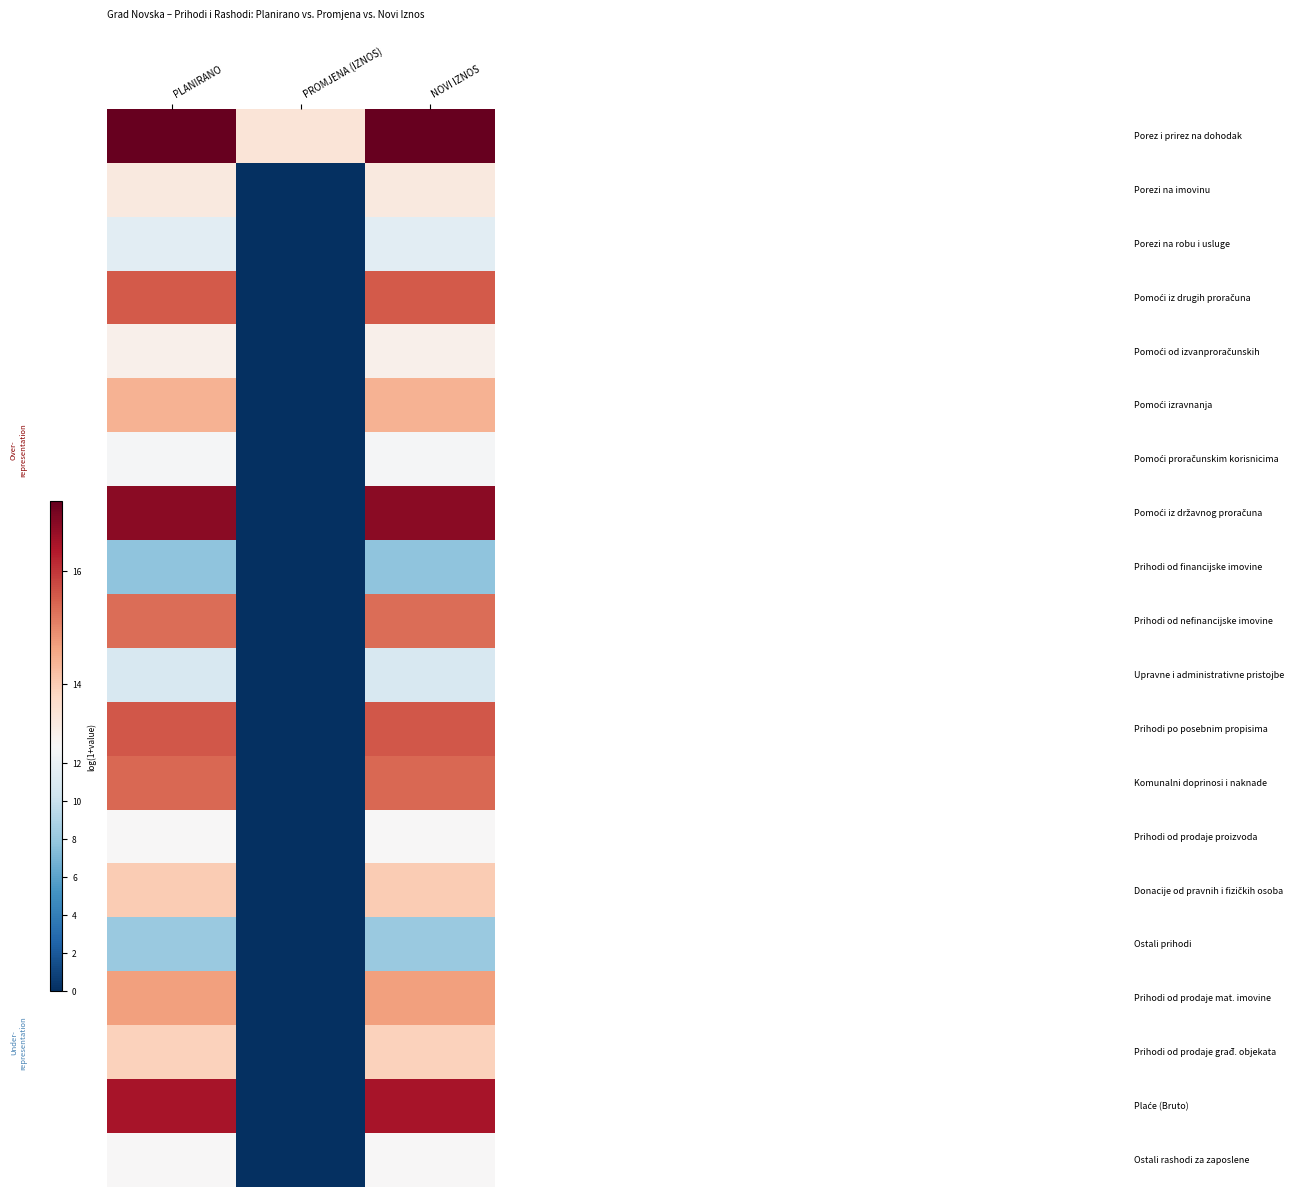

At how many categories does at least one series exceed 15?

2